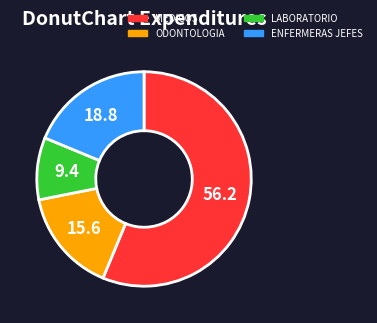

Is there a majority slice in this chart?

Yes